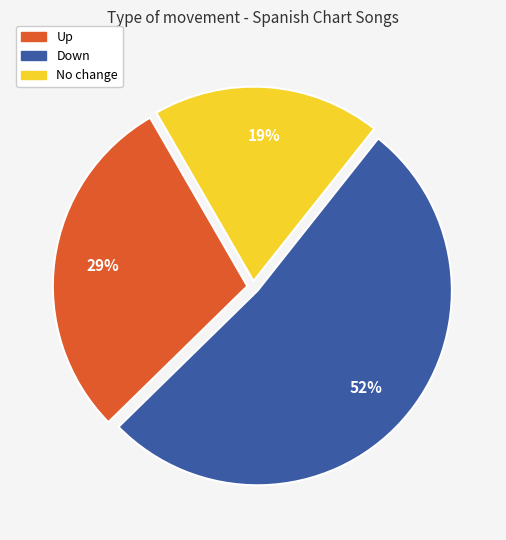

To the nearest percent, what is the average slice percentage?

33%